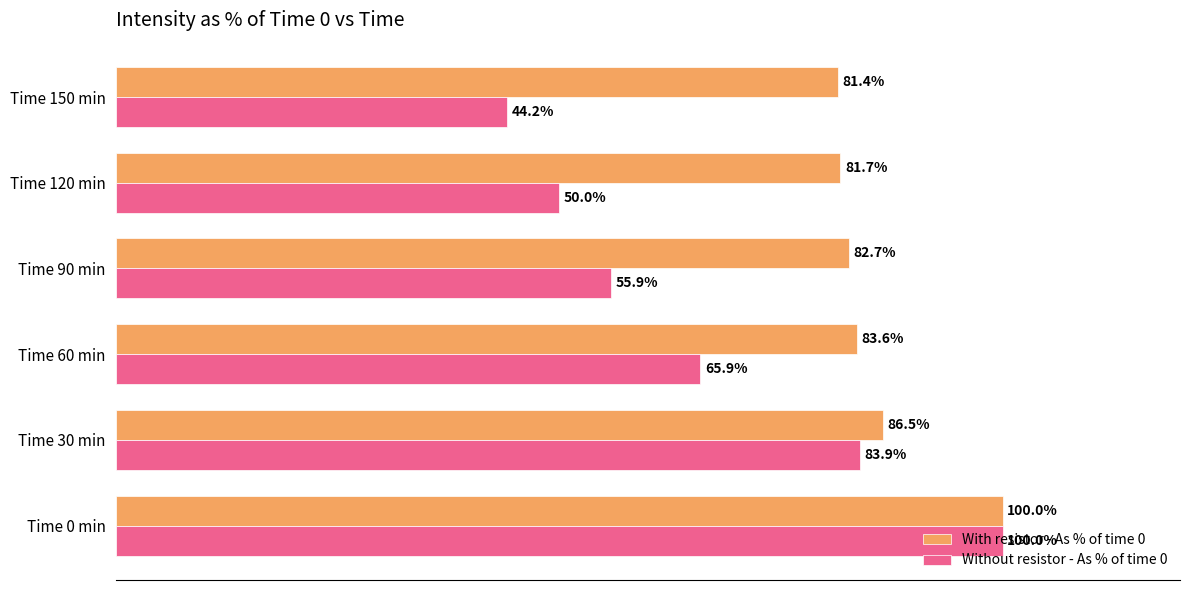

List the series in order of their overall mean, lowest first.

Without resistor - As % of time 0, With resistor - As % of time 0